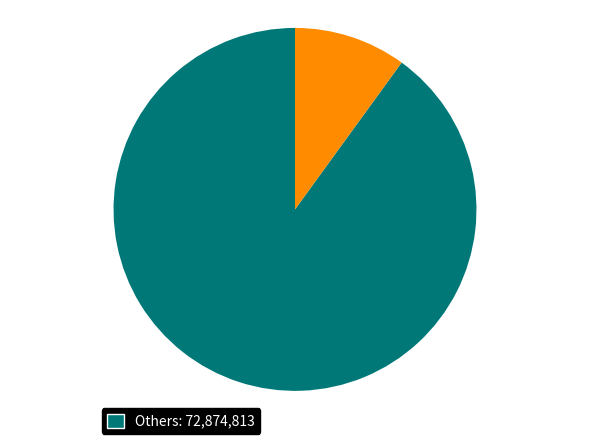

Is there any slice that represents more than half of the pie?

Yes